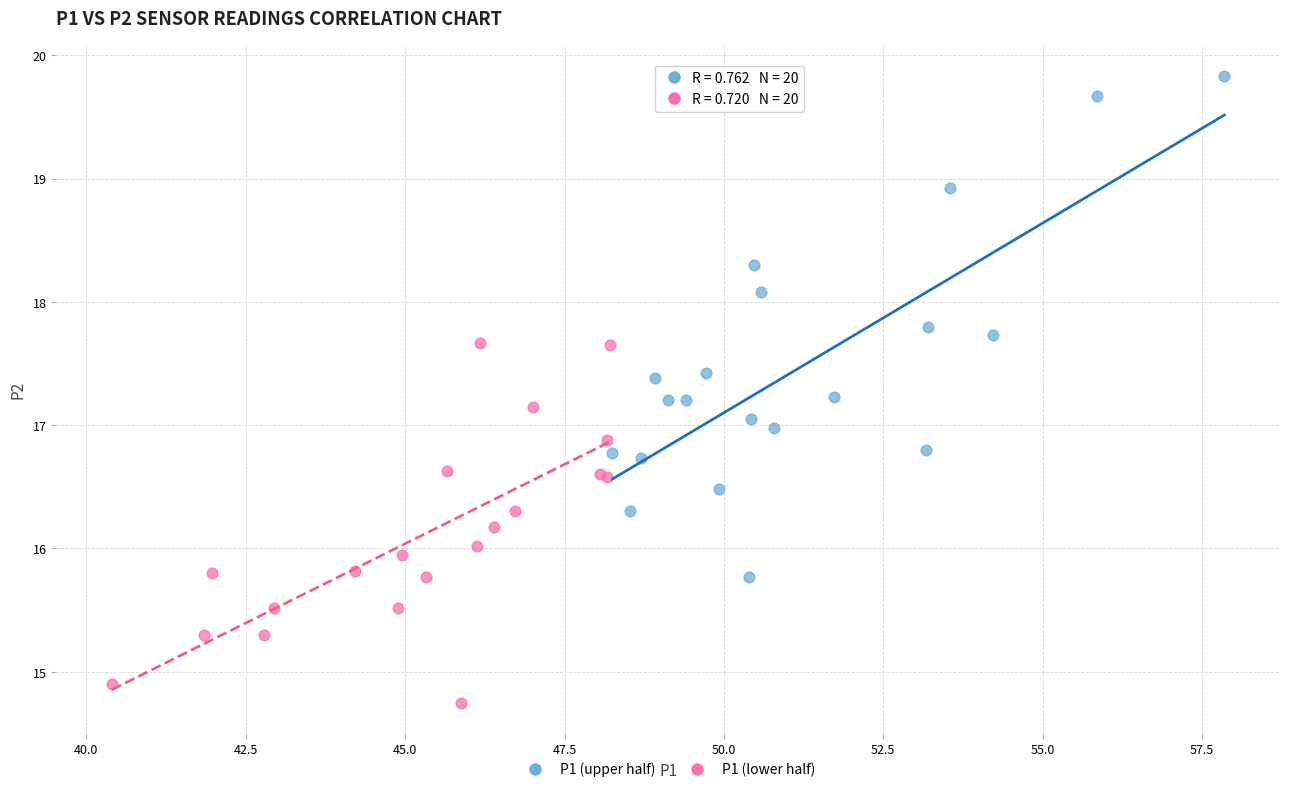

Which series has the largest Y range (max minus min)?

P1 (upper half)